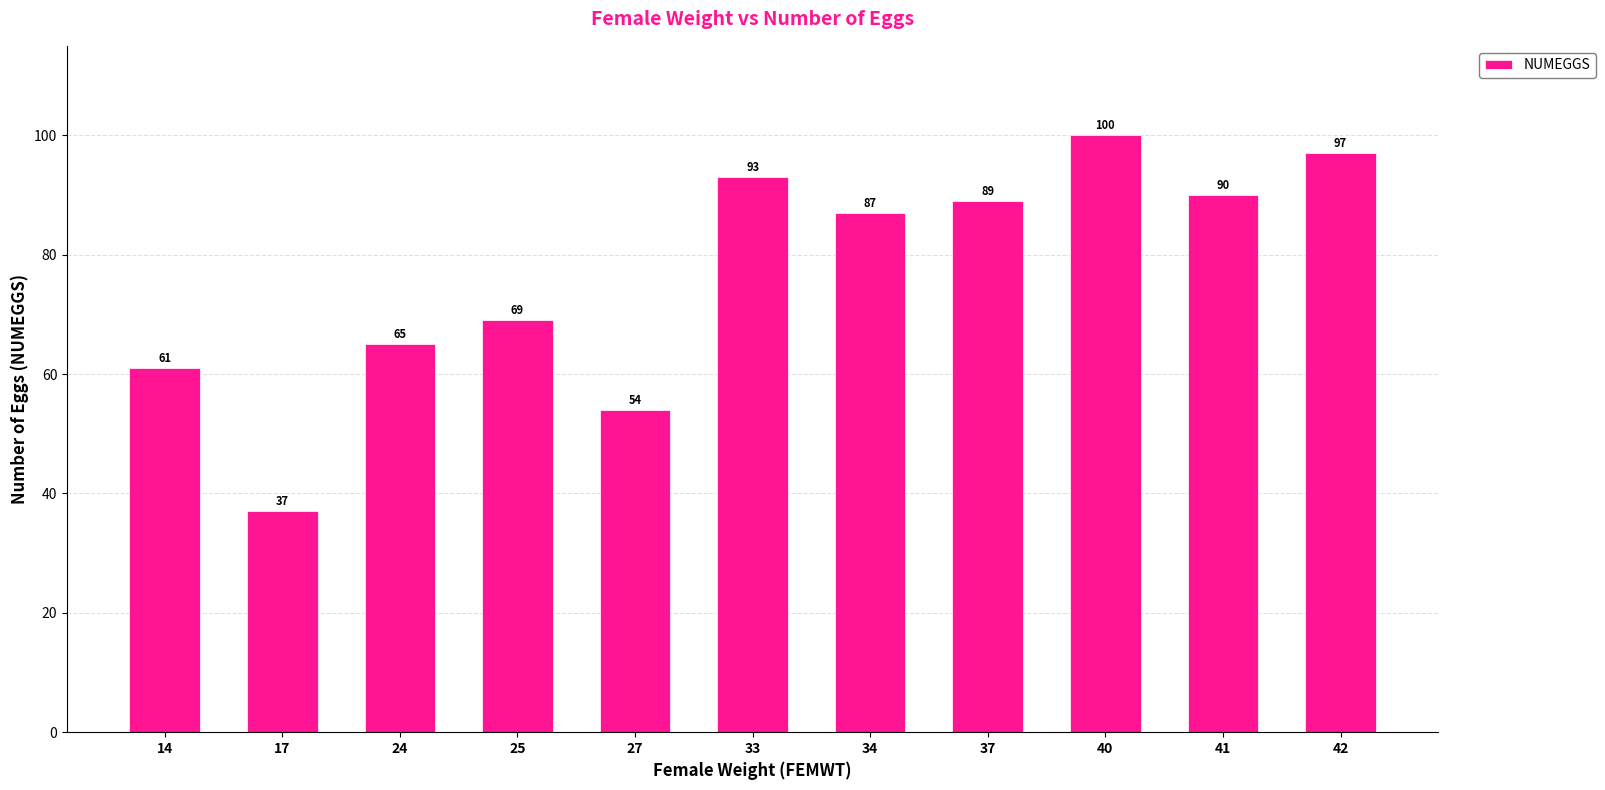

How many categories are shown in the chart?

11